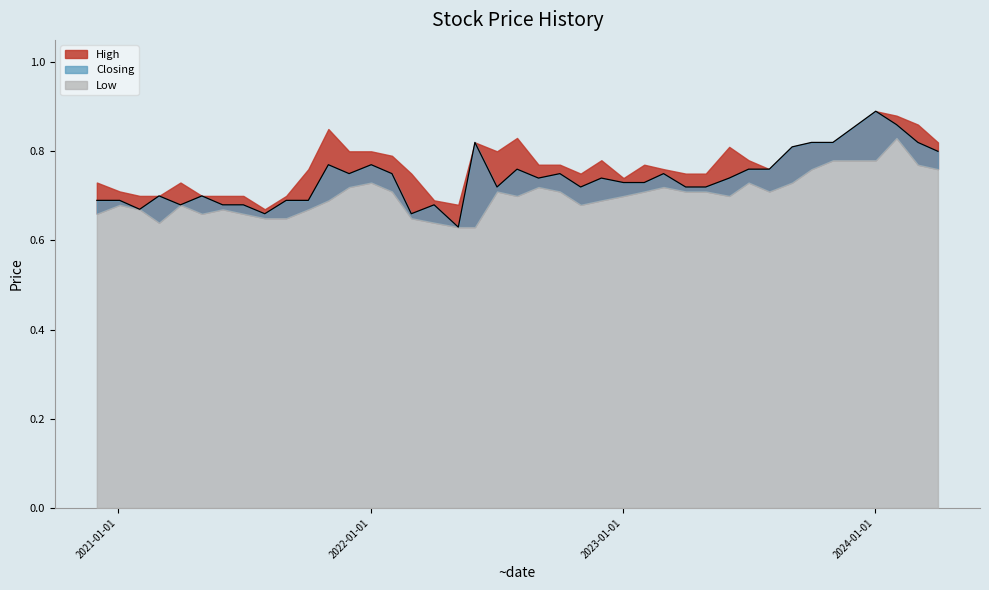

True or false: Closing has more than 1 points higher than both neighbors.

True